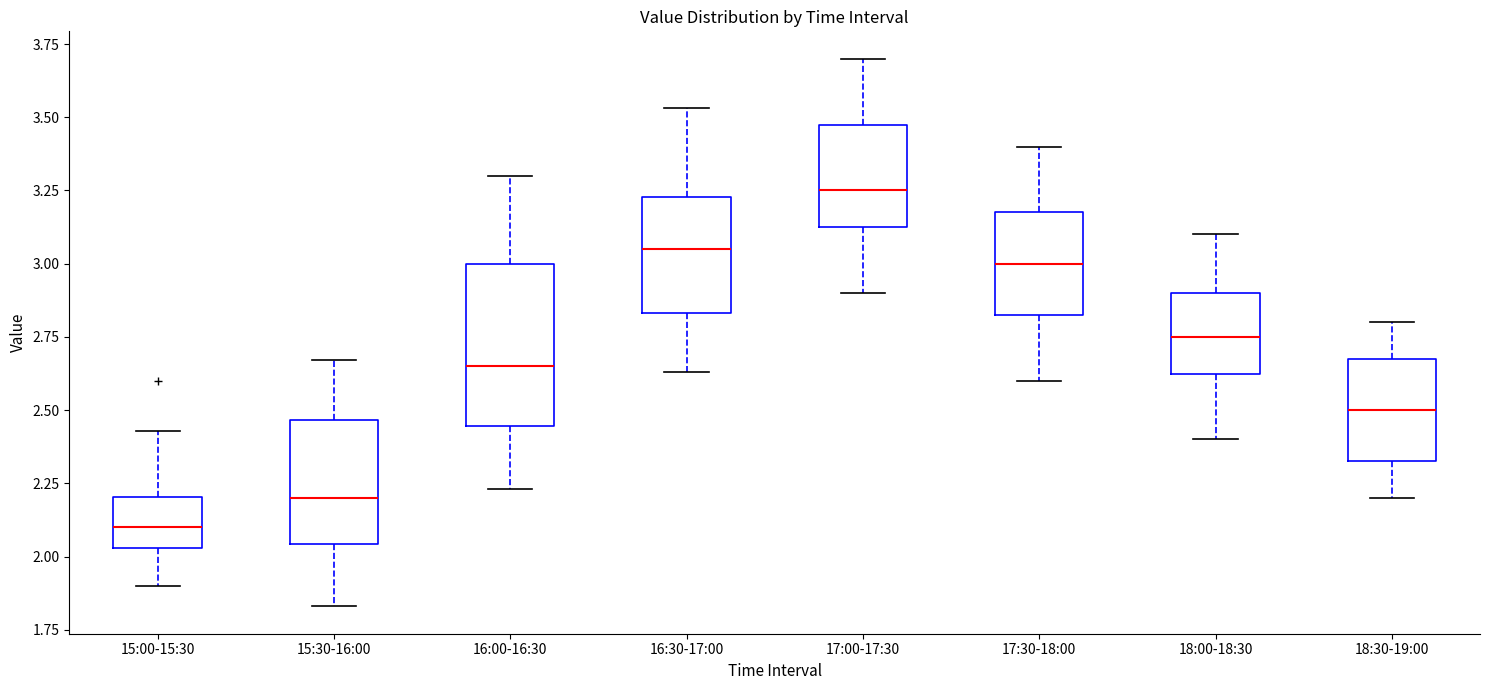

Comparing the boxes themselves (not the whiskers), which one is the tallest?

16:00-16:30